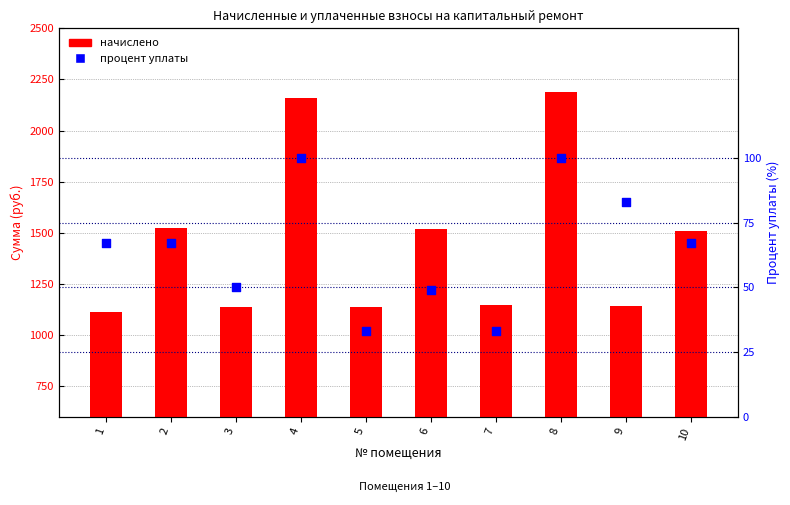

Which series contains the lowest Y value?

процент уплаты